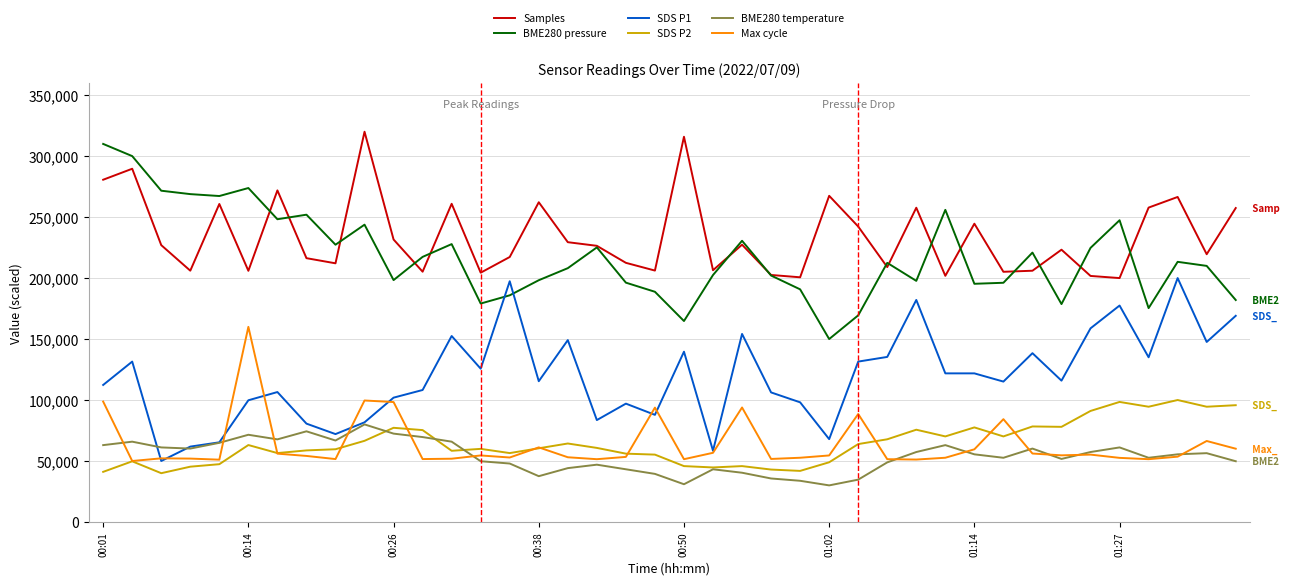

True or false: Samples and Max cycle cross at least once.

False